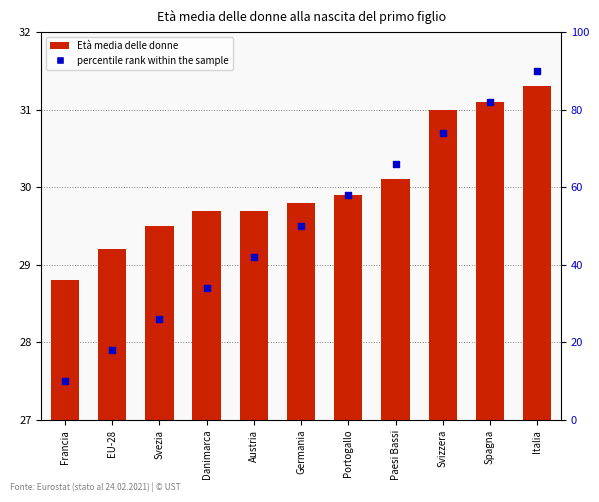

Which series contains the highest Y value?

percentile rank within the sample